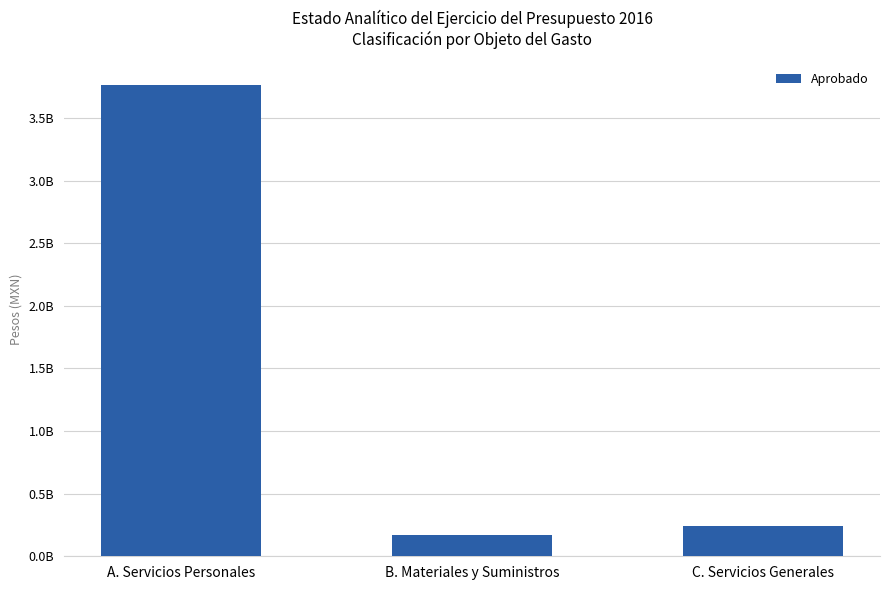

Is it true that the value at B. Materiales y Suministros is 306838293?

False